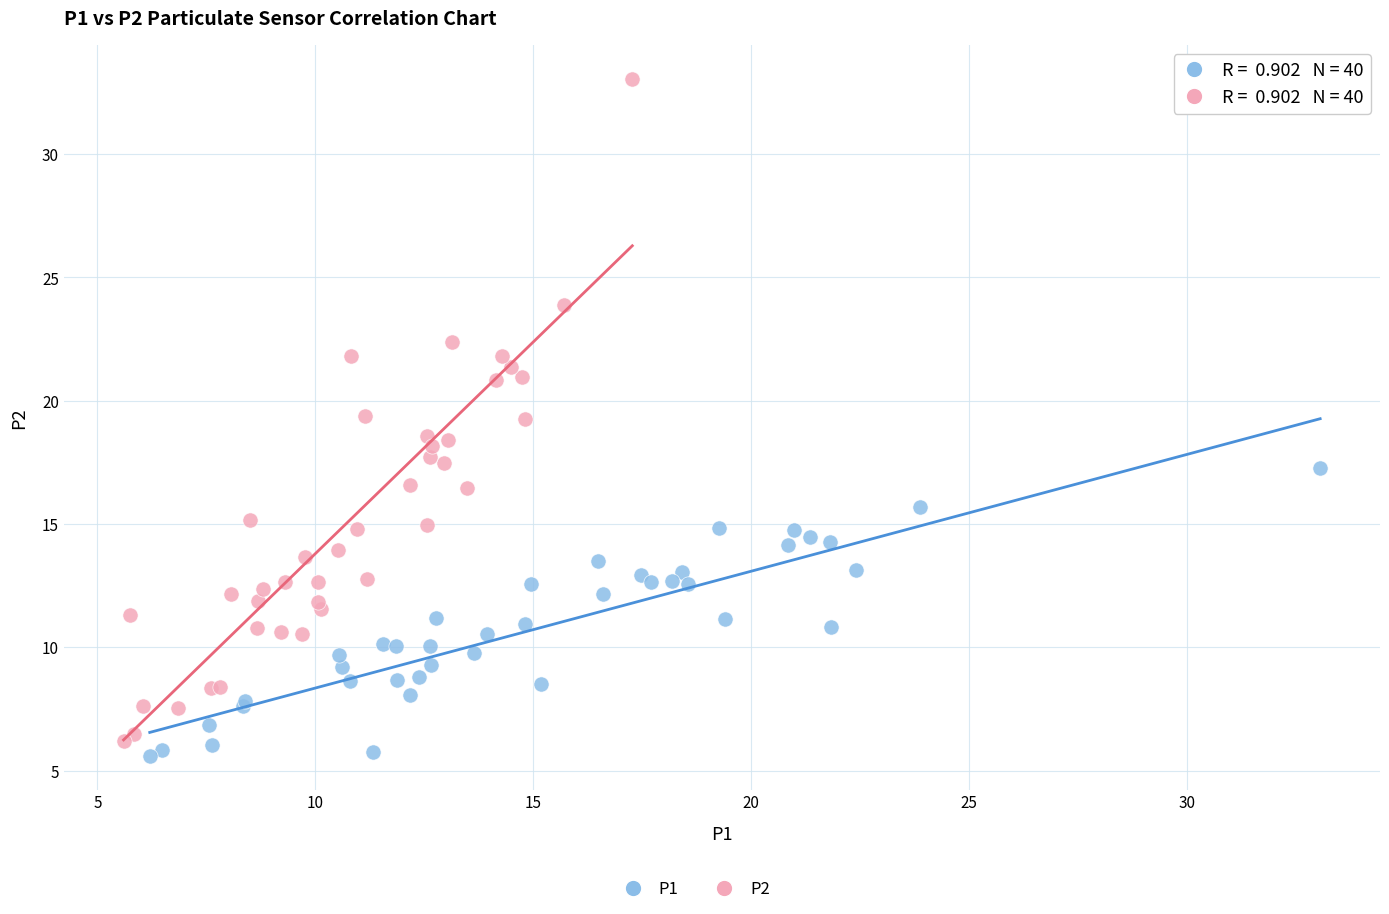

Which series reaches the maximum Y coordinate?

P2